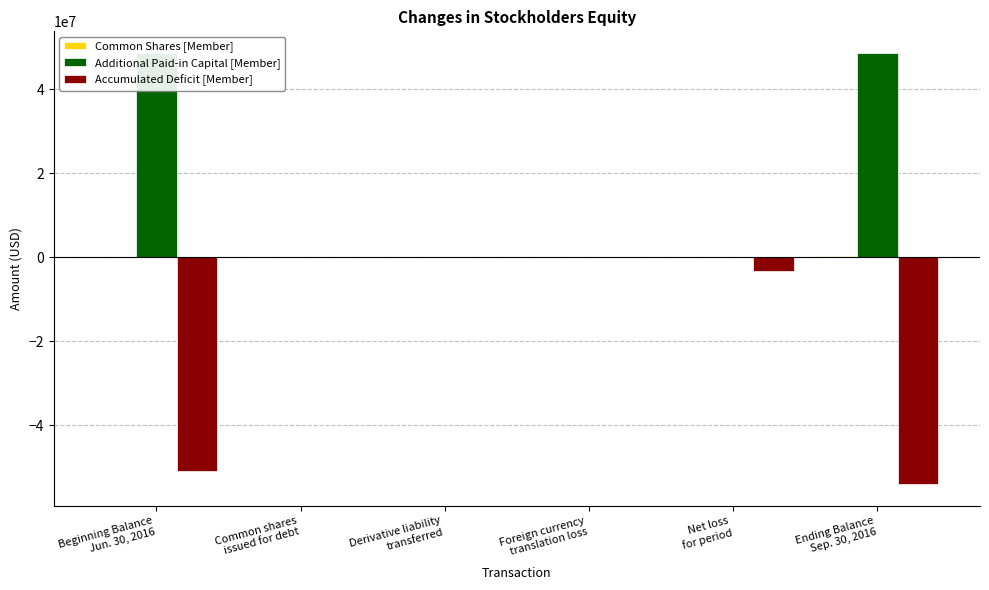

Which series has the largest total across all categories?

Additional Paid-in Capital [Member]